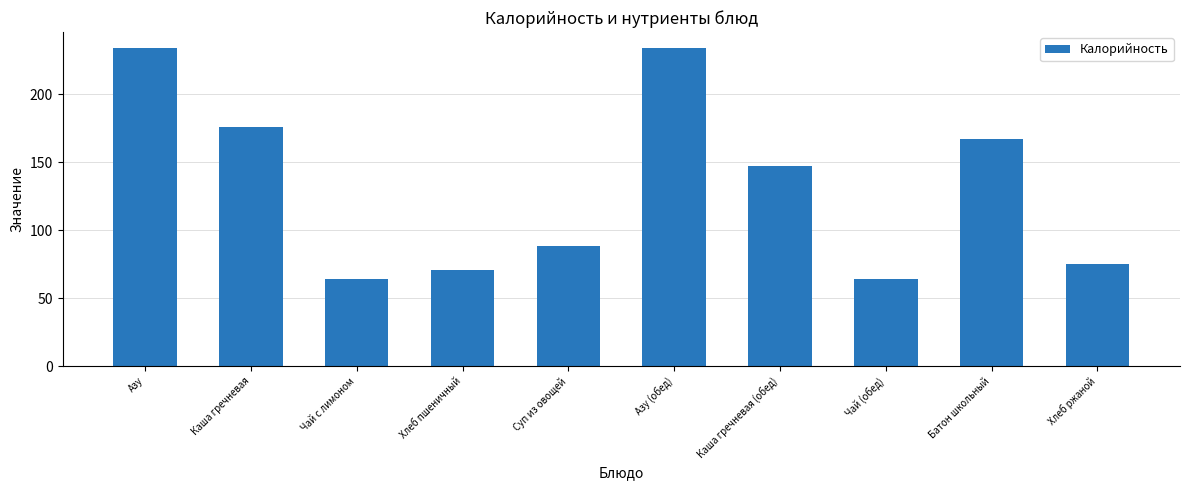

What is the sum of the values at Азу (обед) and Азу?

468.0